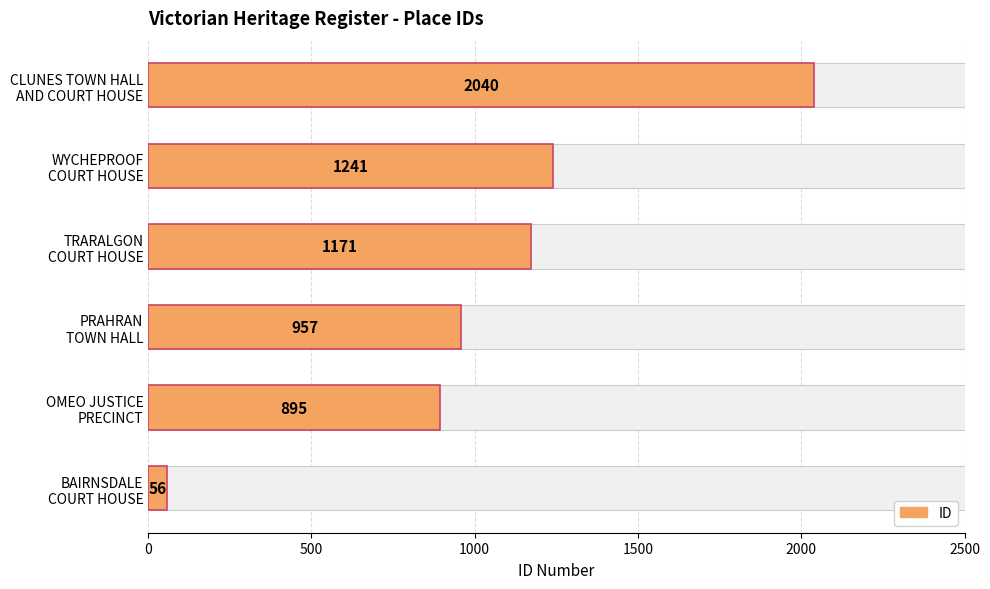

Which has a higher value, BAIRNSDALE COURT HOUSE or CLUNES TOWN HALL AND COURT HOUSE?

CLUNES TOWN HALL AND COURT HOUSE